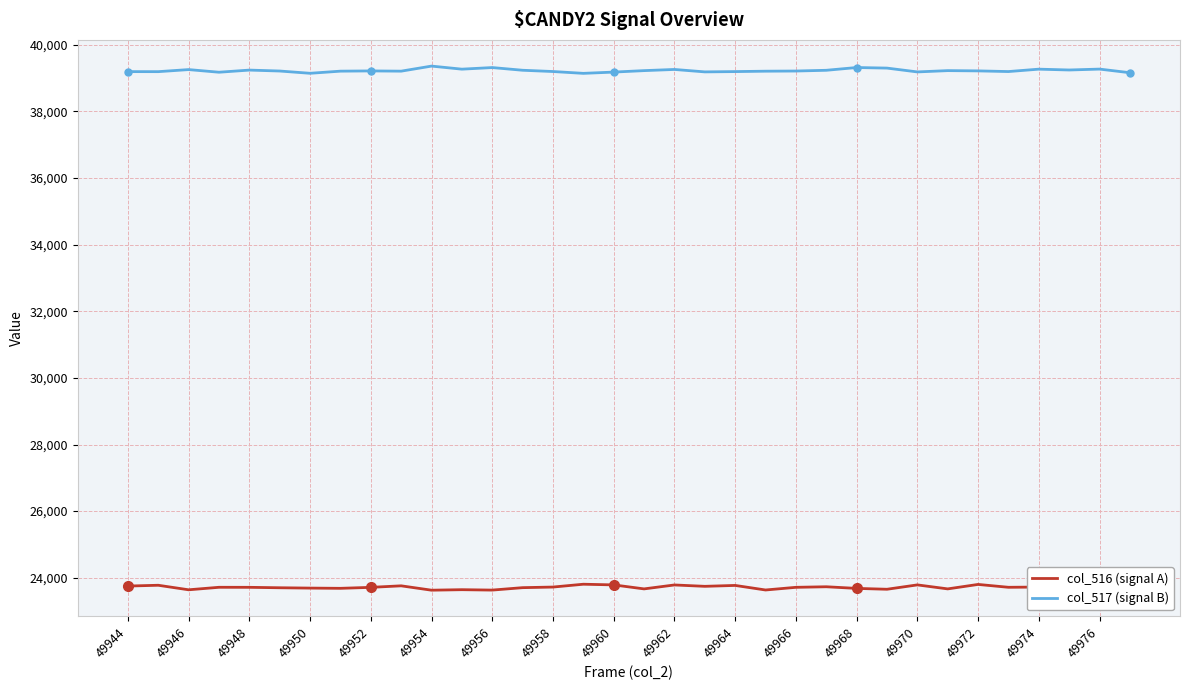

Is it true that col_517 (signal B) equals 39185 at 19?

True